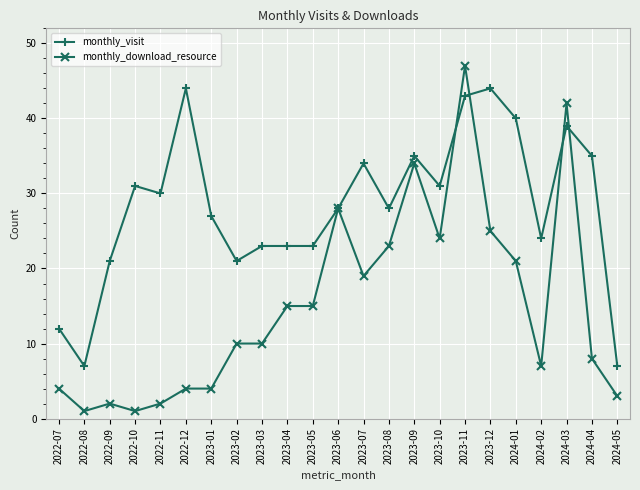

At 2023-12, list the series in order from largest to smallest.

monthly_visit, monthly_download_resource